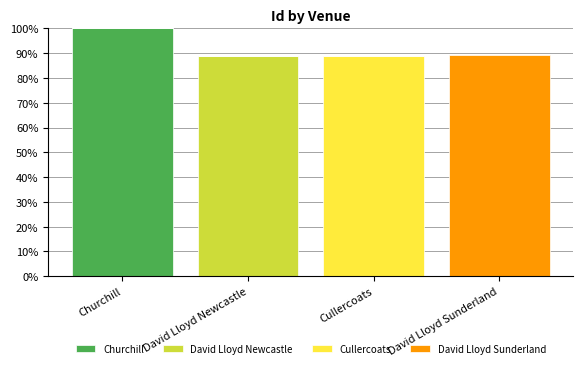

What is the total value across all series at David Lloyd Newcastle?

89.0